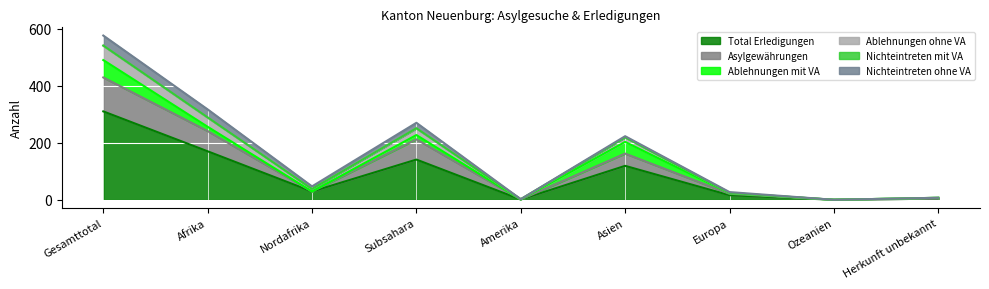

What is the difference between the highest and lowest values at Asien?

104